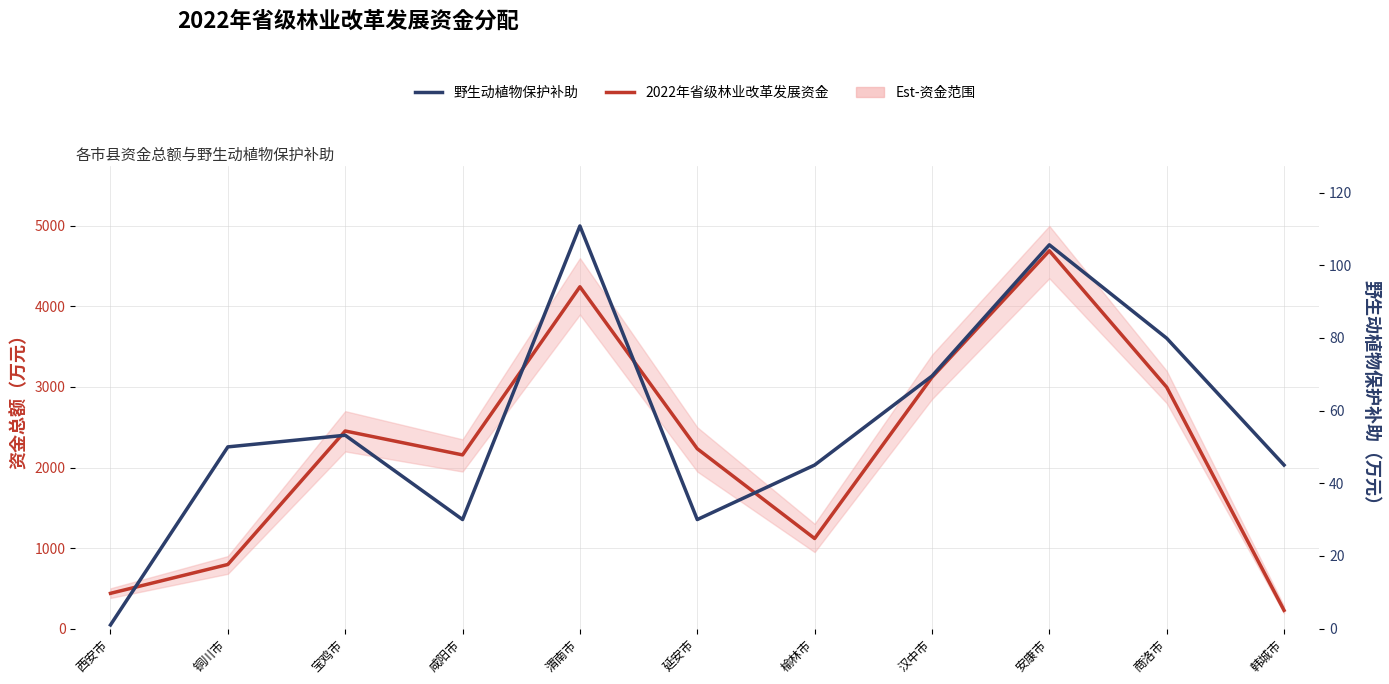

List the series in order of their overall mean, lowest first.

野生动植物保护补助, 2022年省级林业改革发展资金